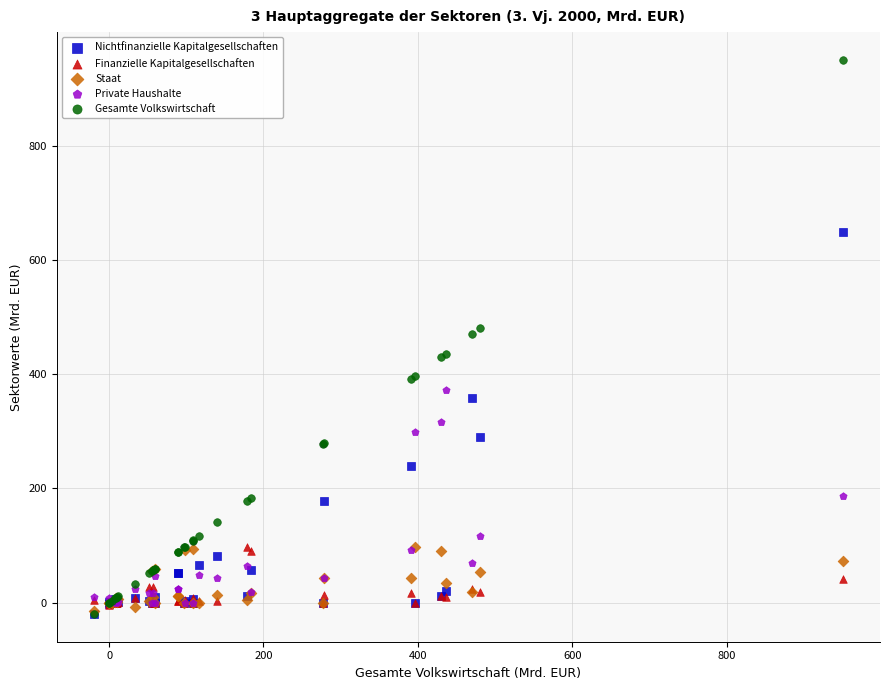

What are all the series names shown in the legend?

Nichtfinanzielle Kapitalgesellschaften, Finanzielle Kapitalgesellschaften, Staat, Private Haushalte, Gesamte Volkswirtschaft